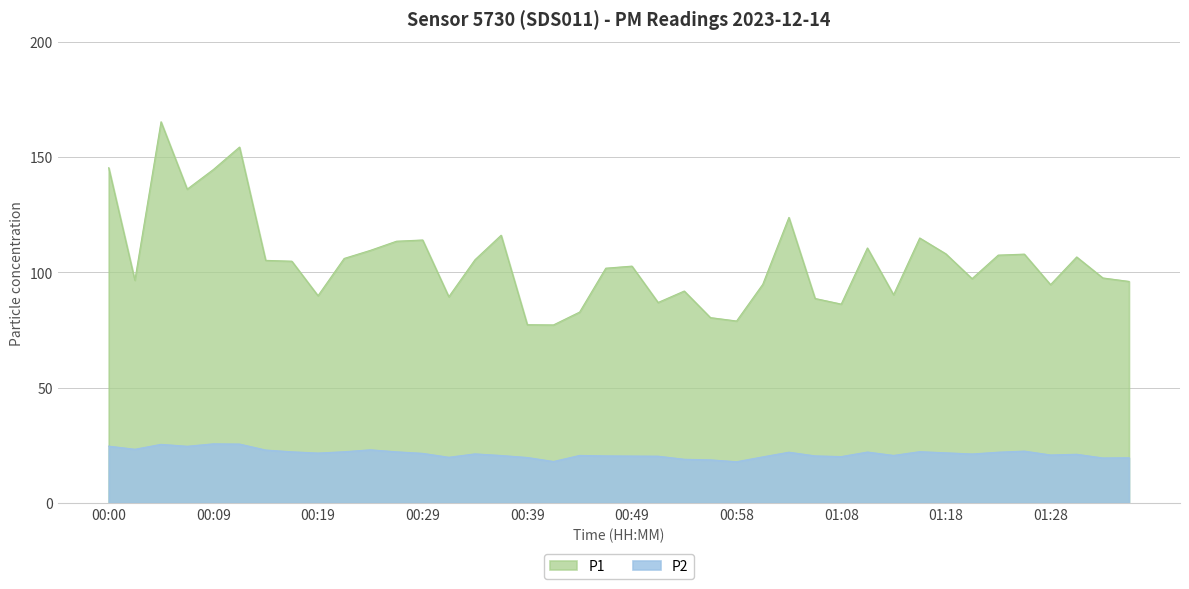

True or false: P1 and P2 cross at least once.

False